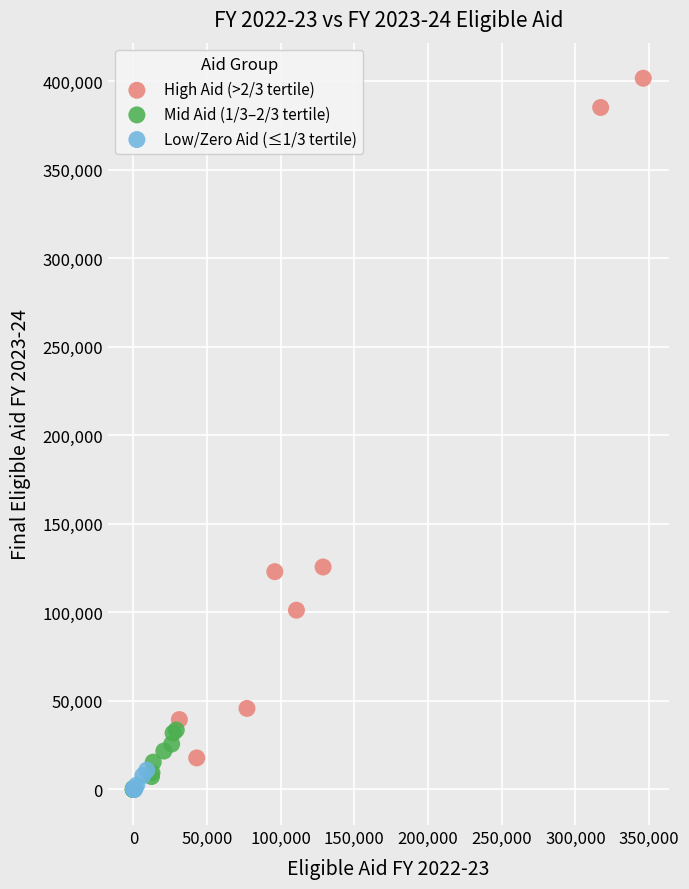

What are all the series names shown in the legend?

High Aid (>2/3 tertile), Mid Aid (1/3–2/3 tertile), Low/Zero Aid (≤1/3 tertile)